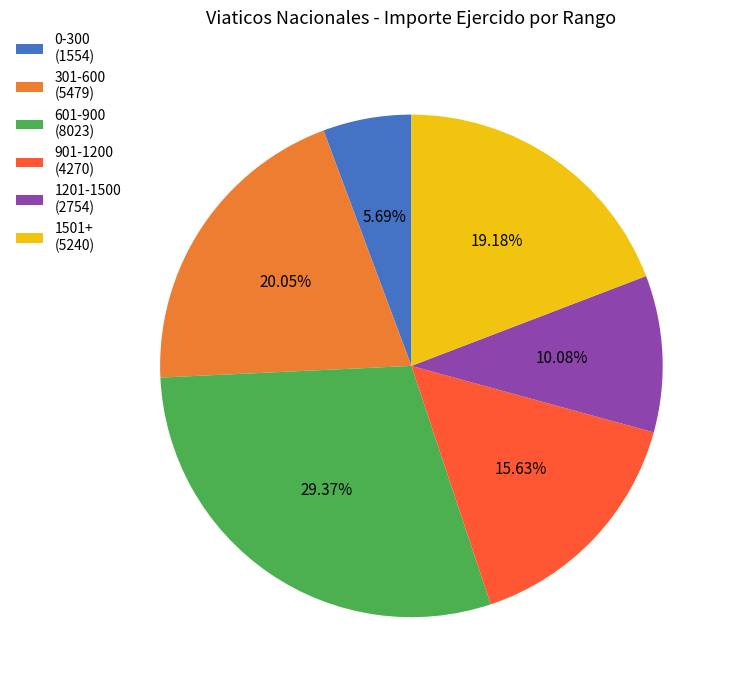

How many segments does this pie chart have?

6